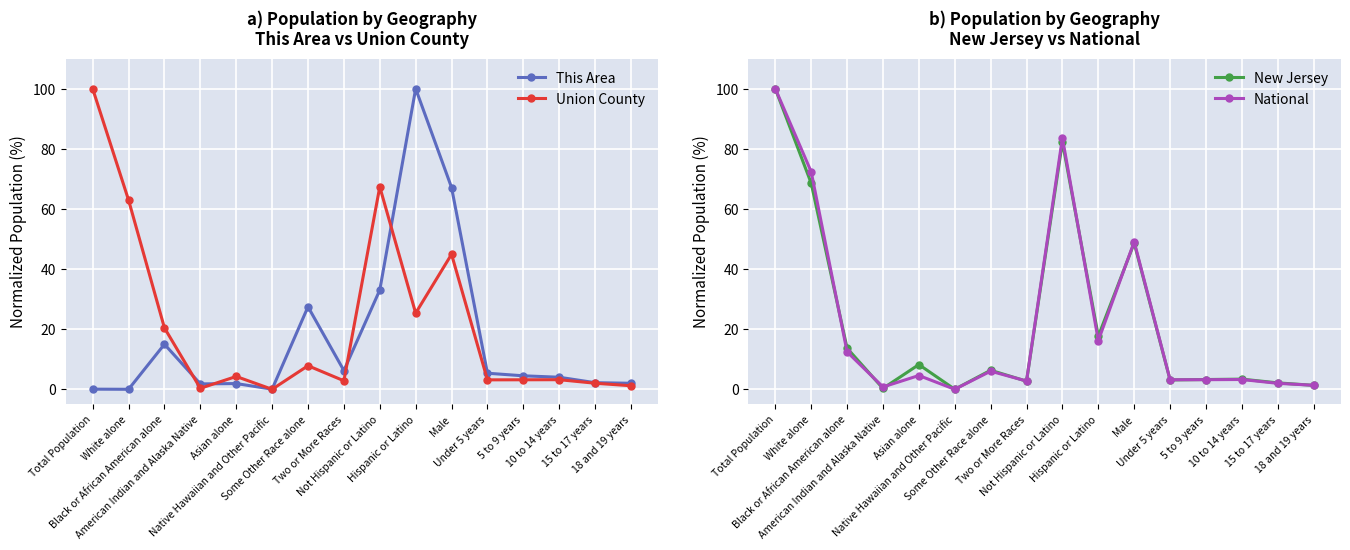

At which category does the chart reach its peak across all series?

Hispanic or Latino